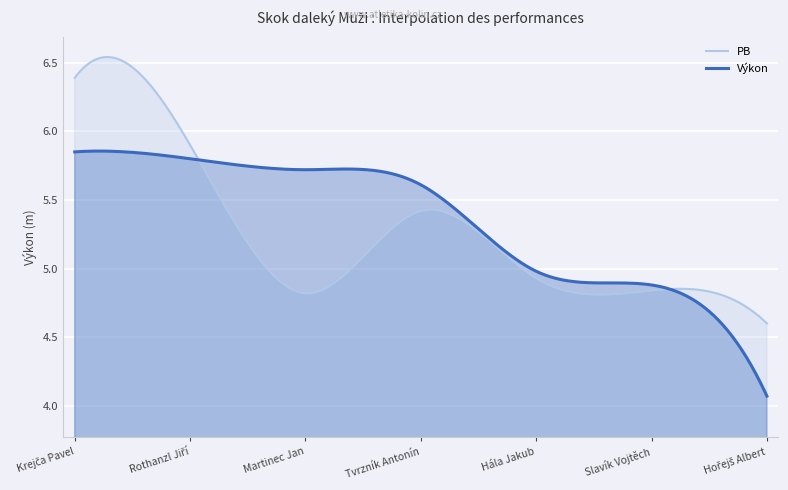

What position from the right is Hořejš Albert?

1